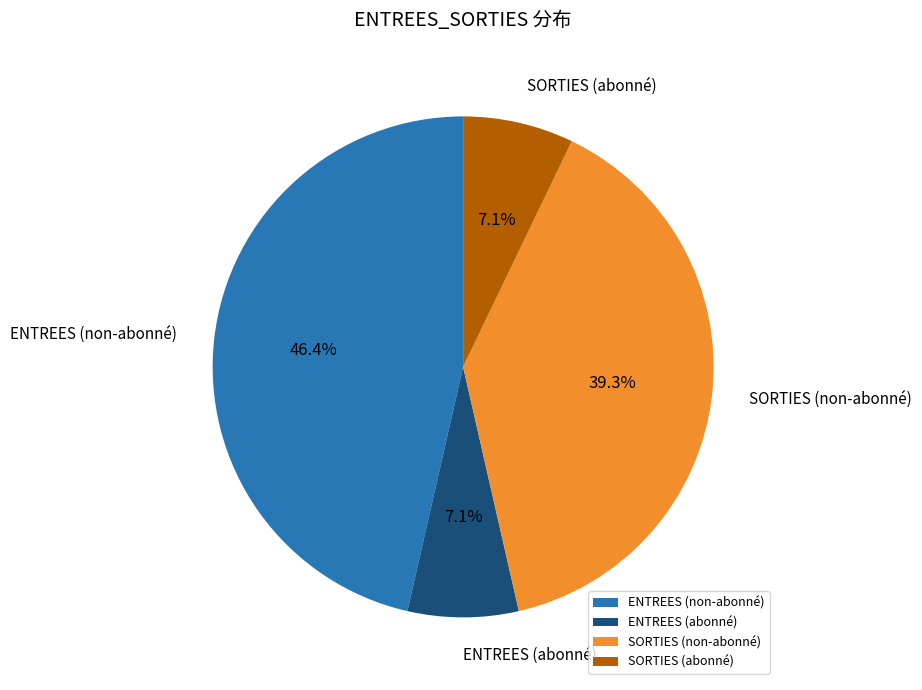

Does SORTIES (non-abonné) represent more than half of the total?

No